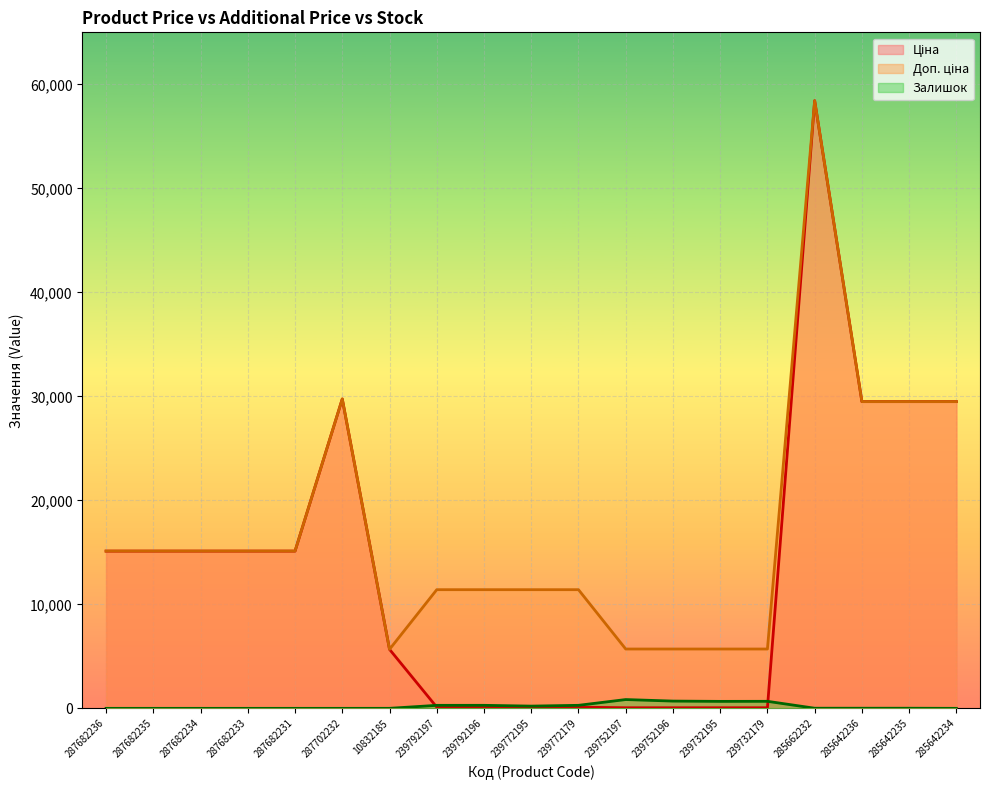

What is the label of the 7th point from the right?

239752196